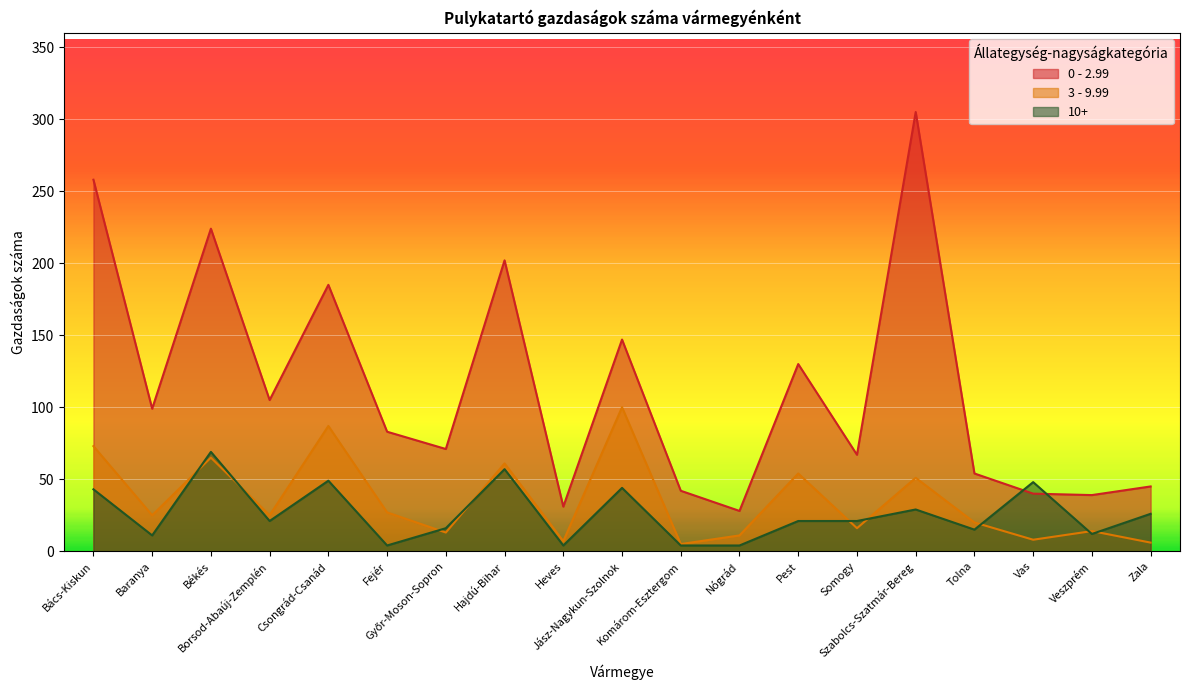

Rank the categories by 10+ value from highest to lowest.

Békés, Hajdú-Bihar, Csongrád-Csanád, Vas, Jász-Nagykun-Szolnok, Bács-Kiskun, Szabolcs-Szatmár-Bereg, Zala, Borsod-Abaúj-Zemplén, Pest, Somogy, Győr-Moson-Sopron, Tolna, Veszprém, Baranya, Fejér, Heves, Komárom-Esztergom, Nógrád